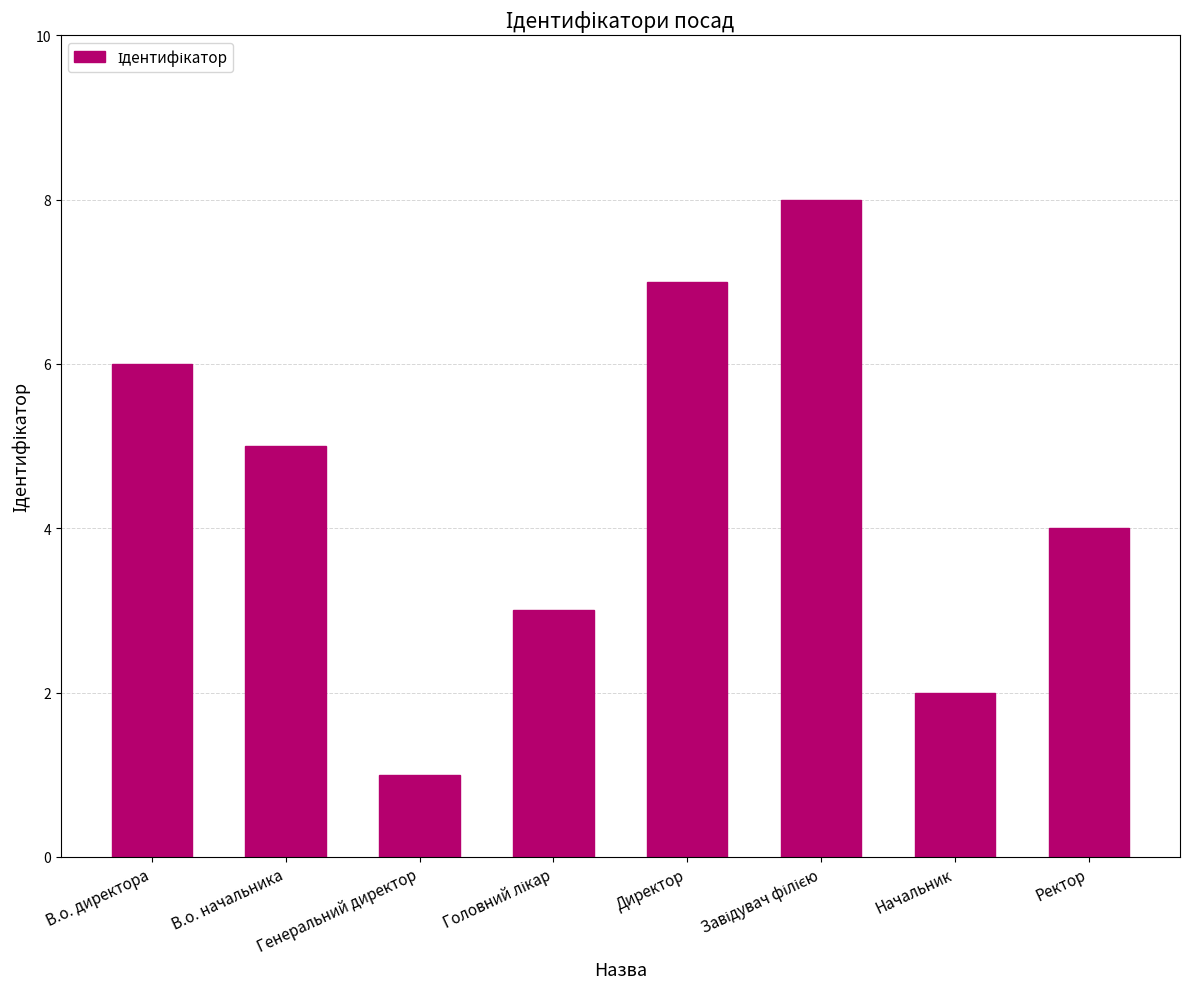

Between Ректор and Директор, which is larger?

Директор